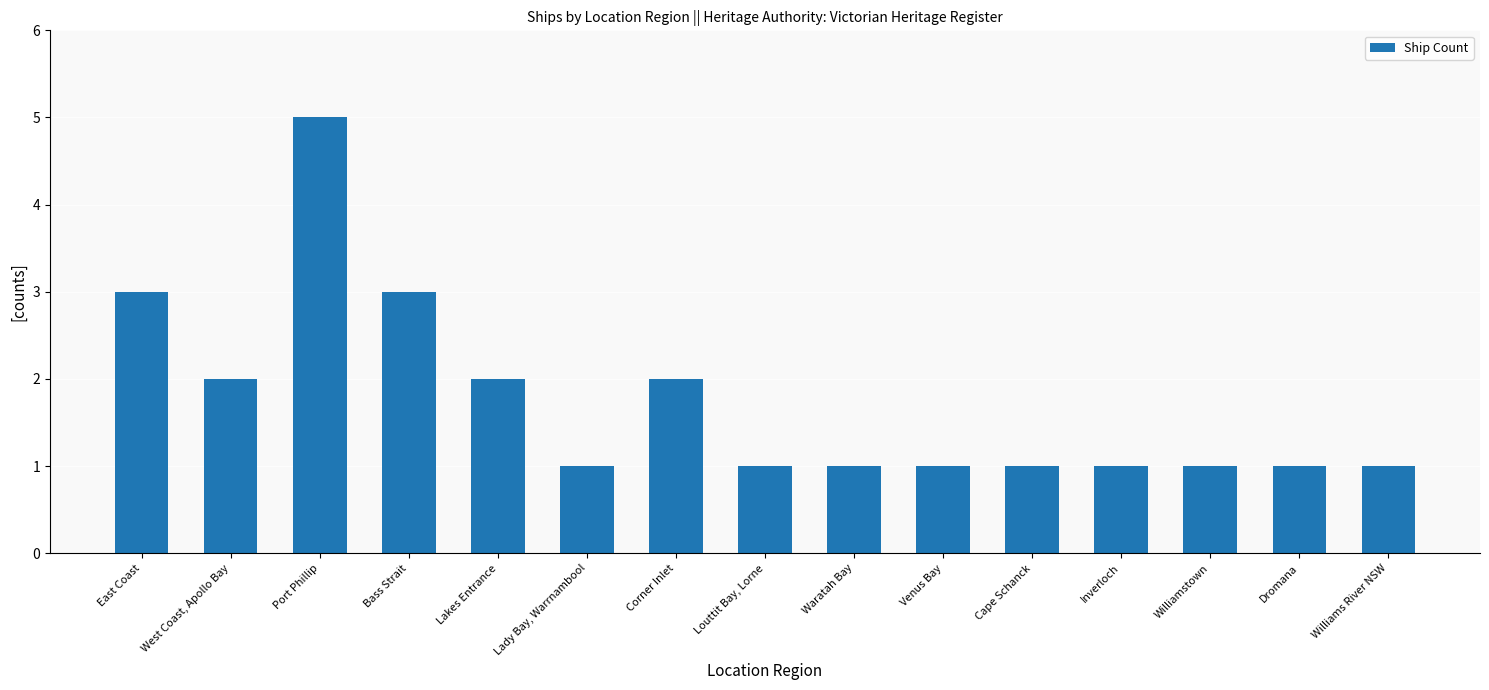

Which category has the highest value across all series?

Port Phillip